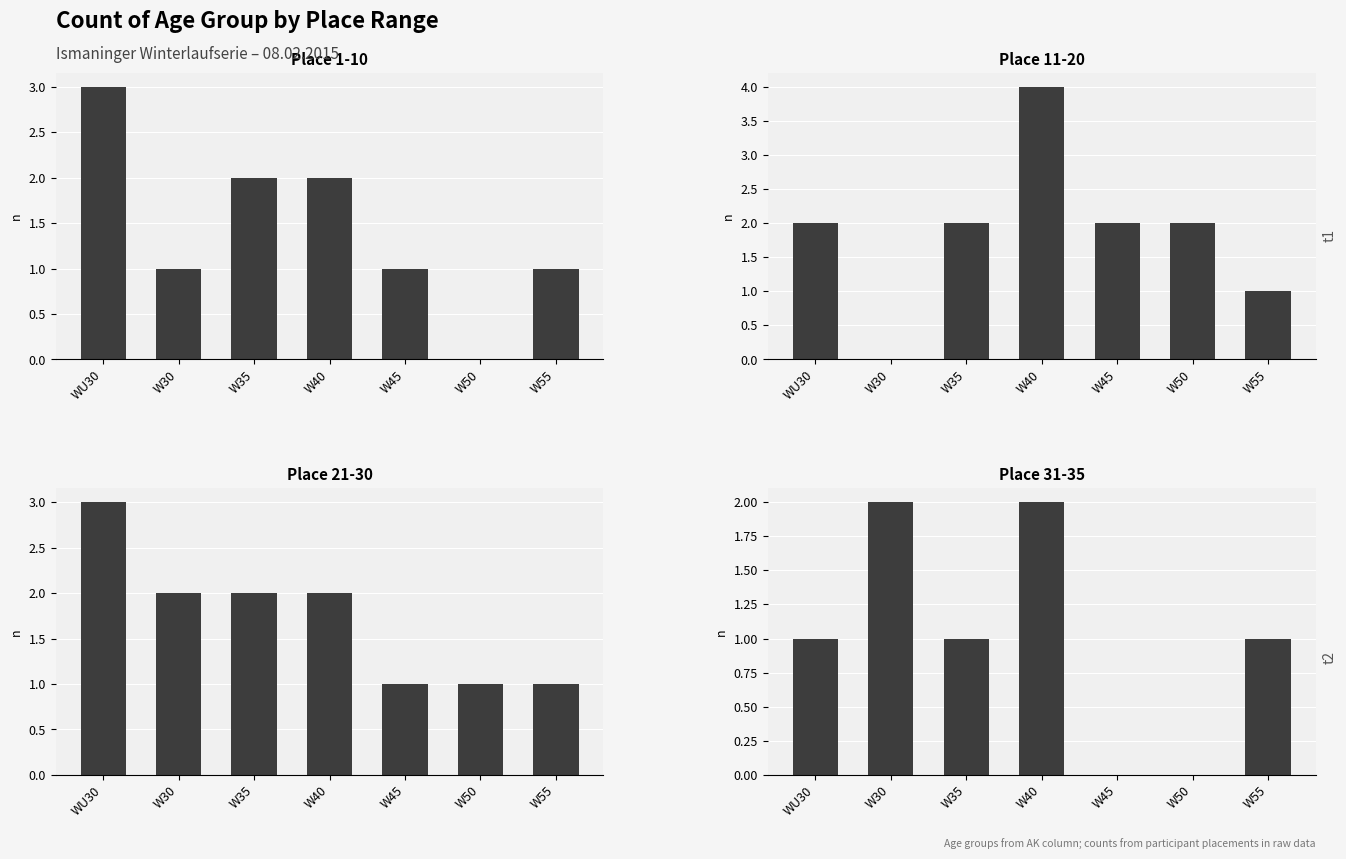

Count the Place 1-10 values in the range 1 to 2.

5